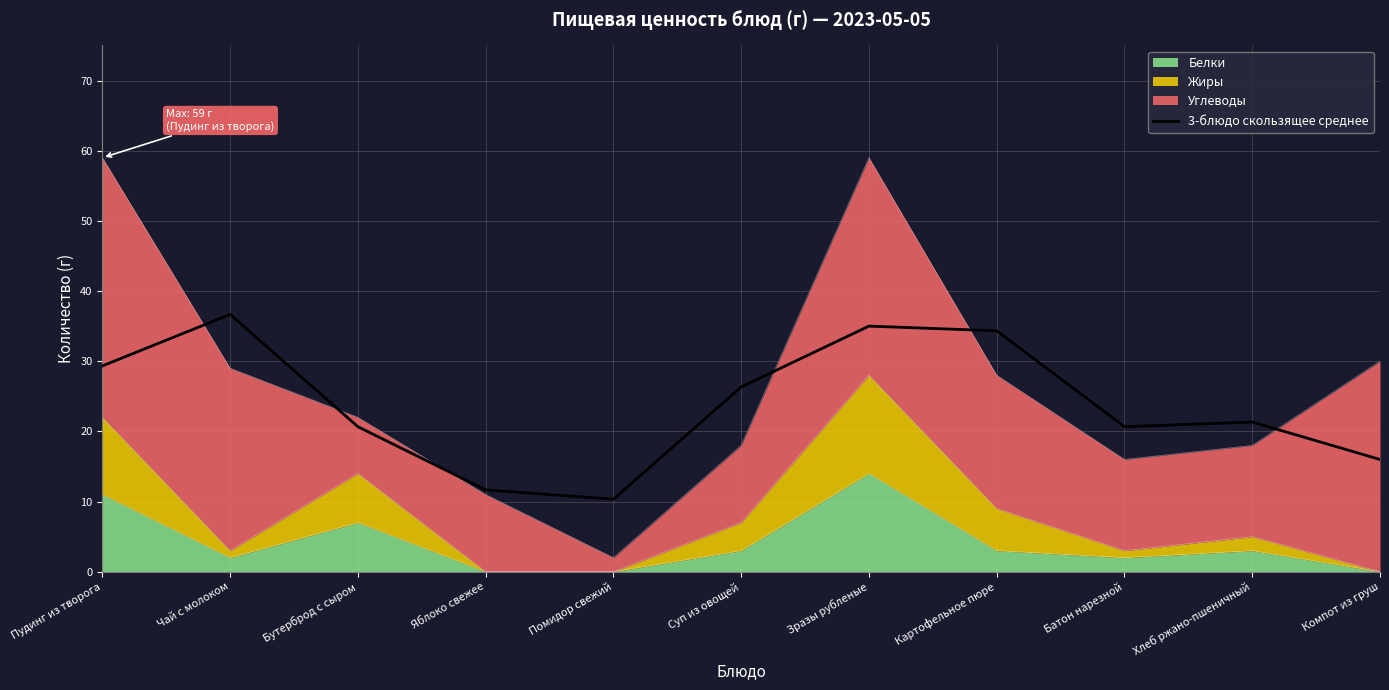

How many interior local valleys (lower than both neighbors) does the data have?

2